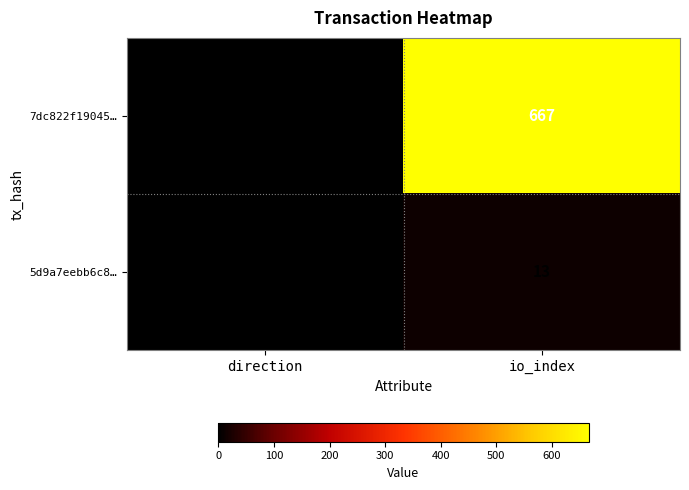

What is the difference between the 5d9a7eebb6c8… values at io_index and direction?

12